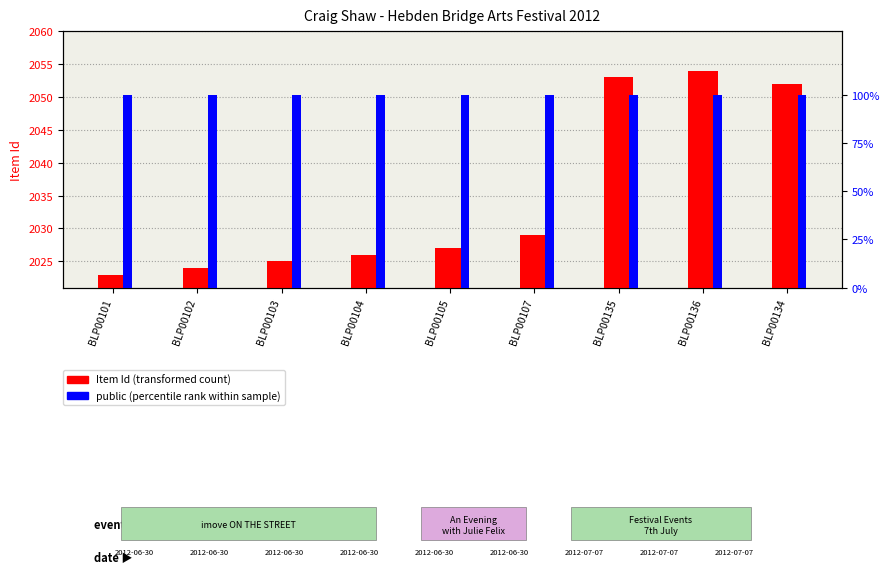

How many bars are there in total?

18